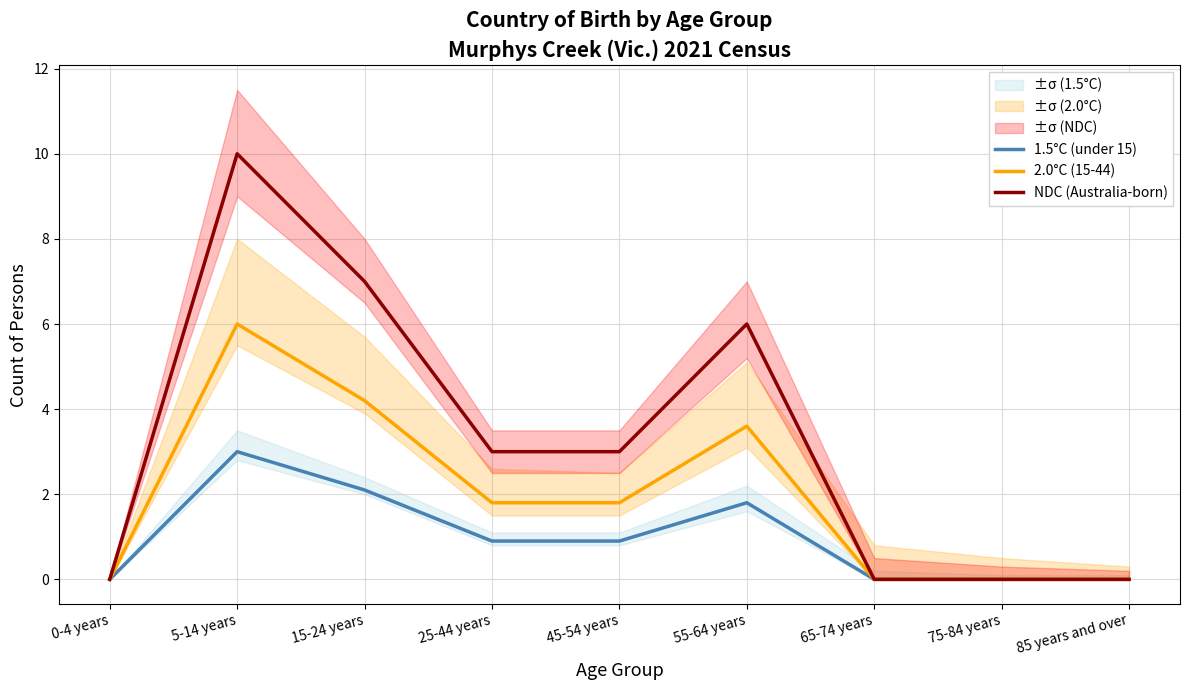

How many interior local peaks does the 2.0°C (15-44) series have?

2